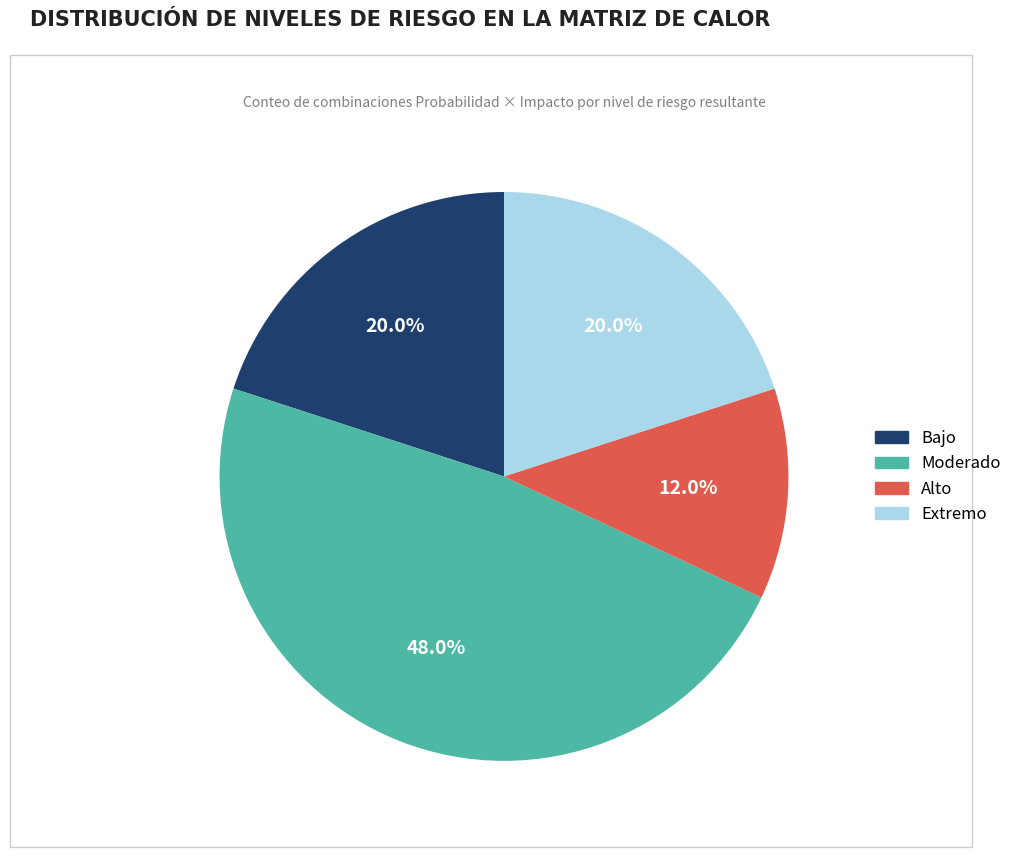

Is there a majority slice in this chart?

No